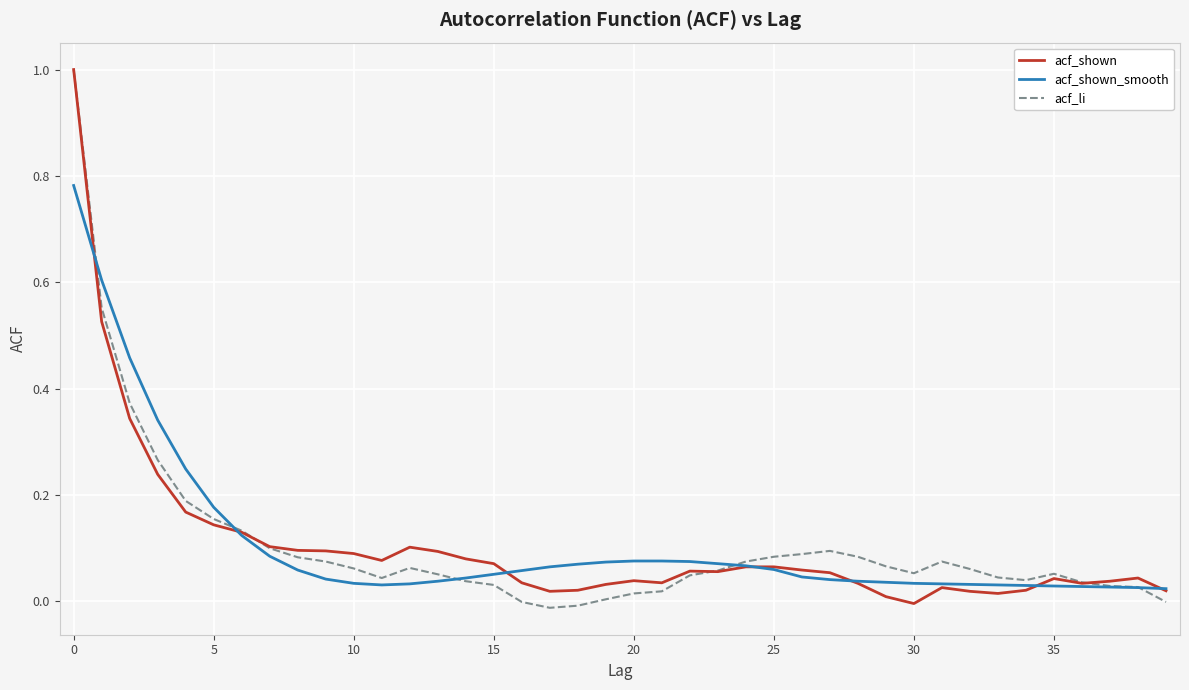

Does the chart display data point markers on the line(s)?

No